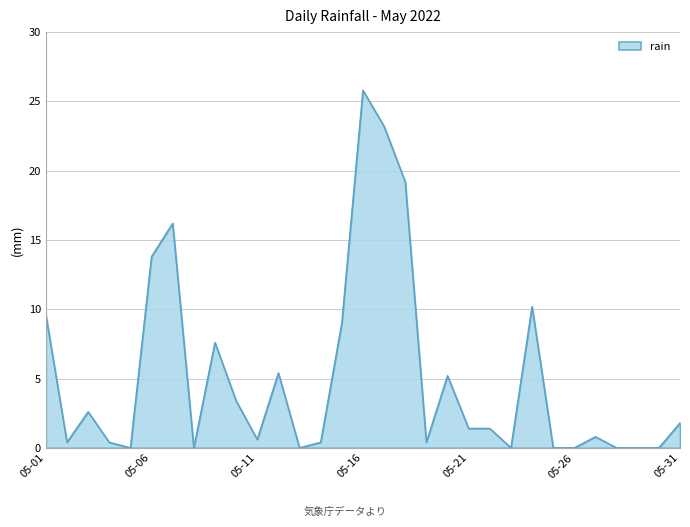

What is the greatest value displayed?

25.8